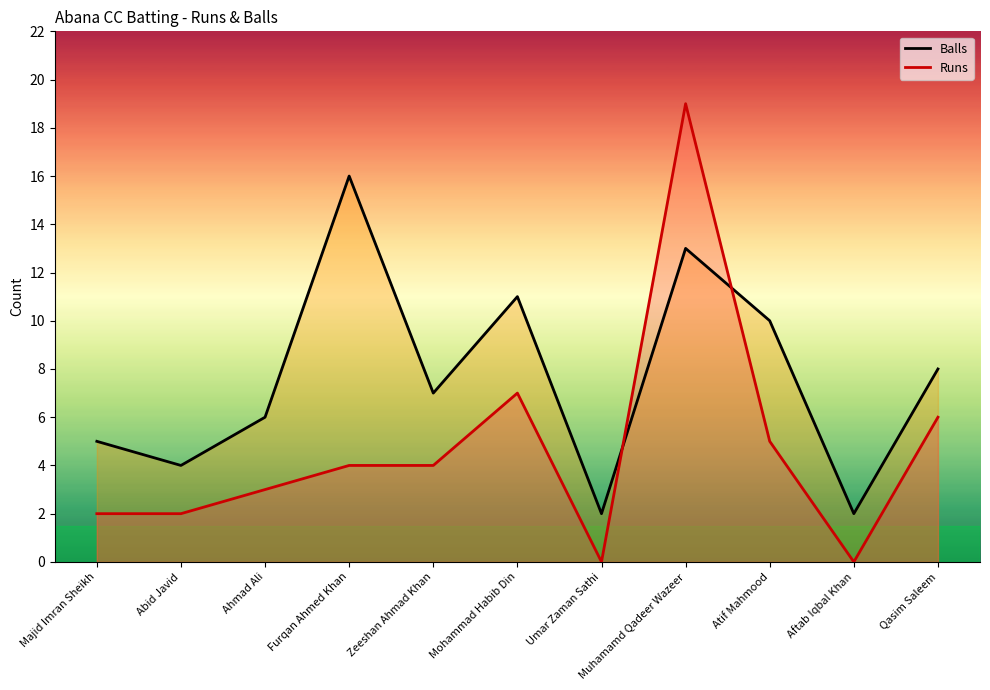

List the series in order of their peak value, highest first.

Runs, Balls